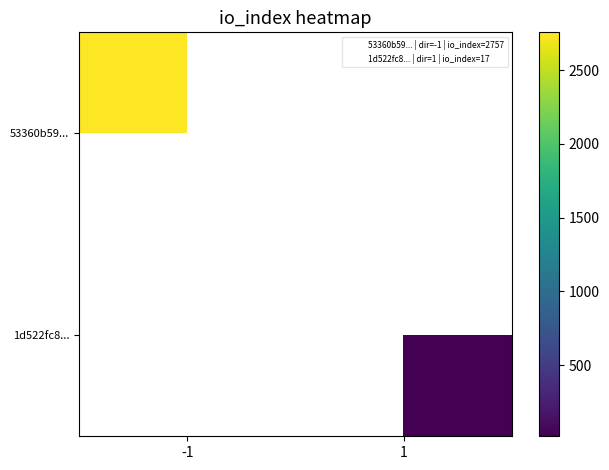

Which series has the largest total across all categories?

53360b59...